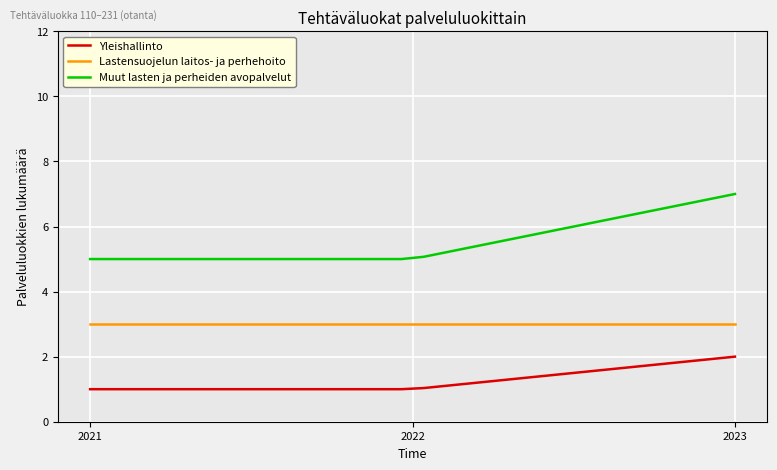

True or false: Lastensuojelun laitos- ja perhehoito and Muut lasten ja perheiden avopalvelut intersect in this chart.

False